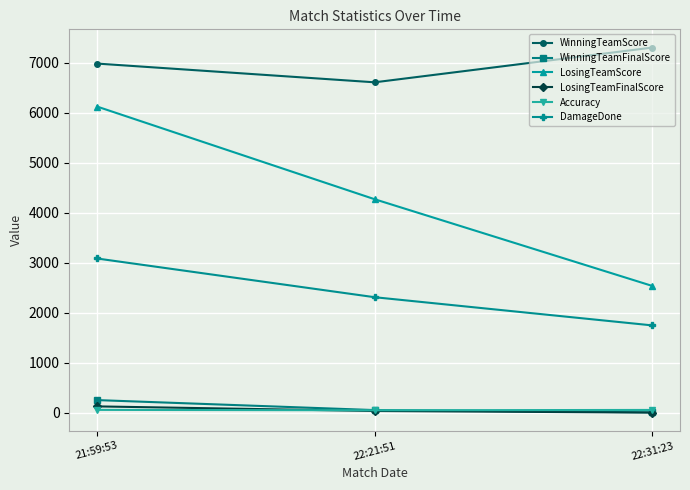

List the series in order of their peak value, lowest first.

Accuracy, LosingTeamFinalScore, WinningTeamFinalScore, DamageDone, LosingTeamScore, WinningTeamScore